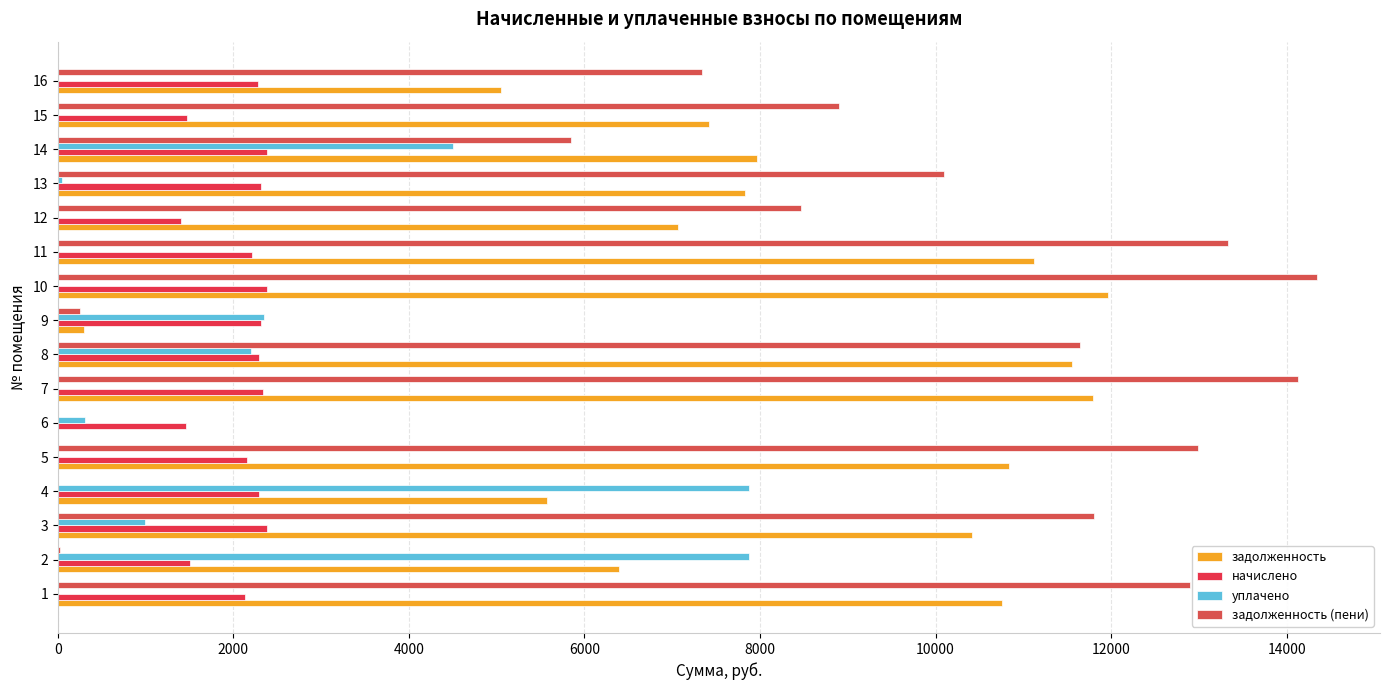

How many data points in задолженность are above 7966?

8